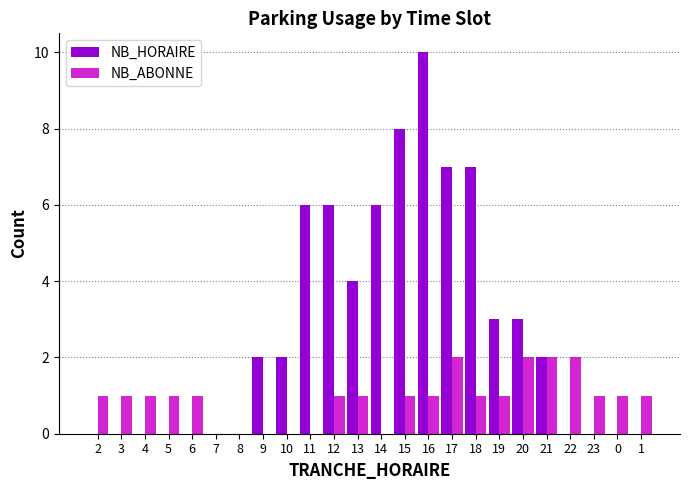

Which series has the largest range (max minus min)?

NB_HORAIRE